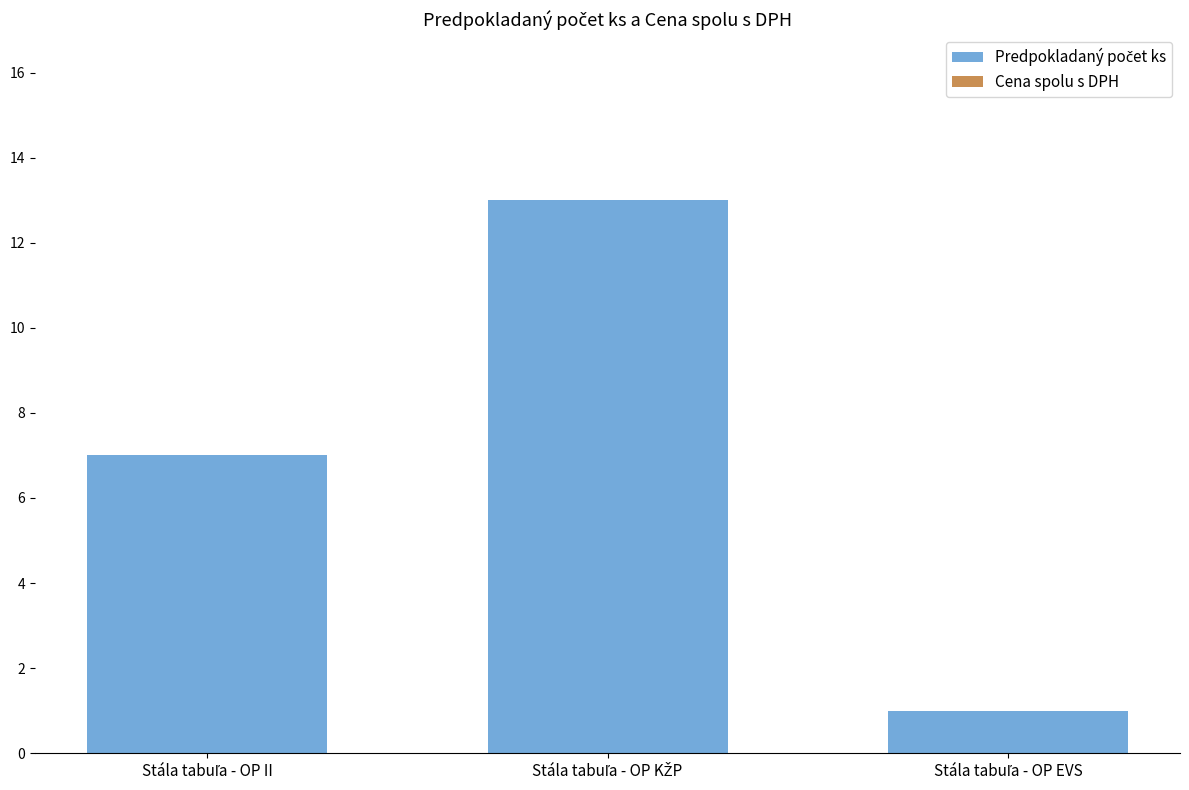

What is the average value?

7